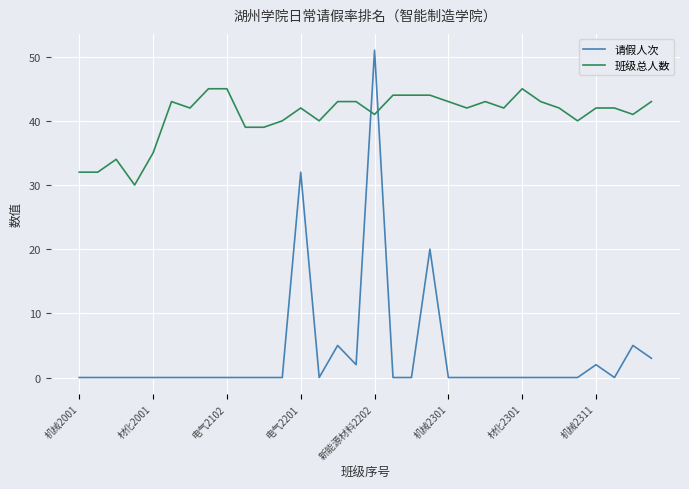

What is the difference between the maximum and minimum values in the 班级总人数 series?

15